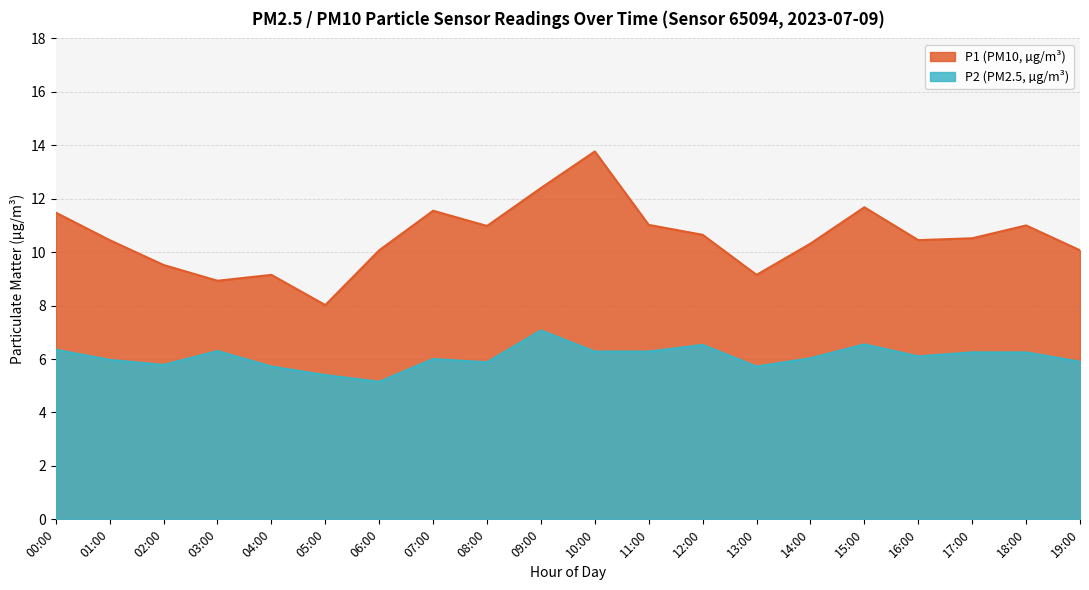

How many categories are shown in the chart?

20